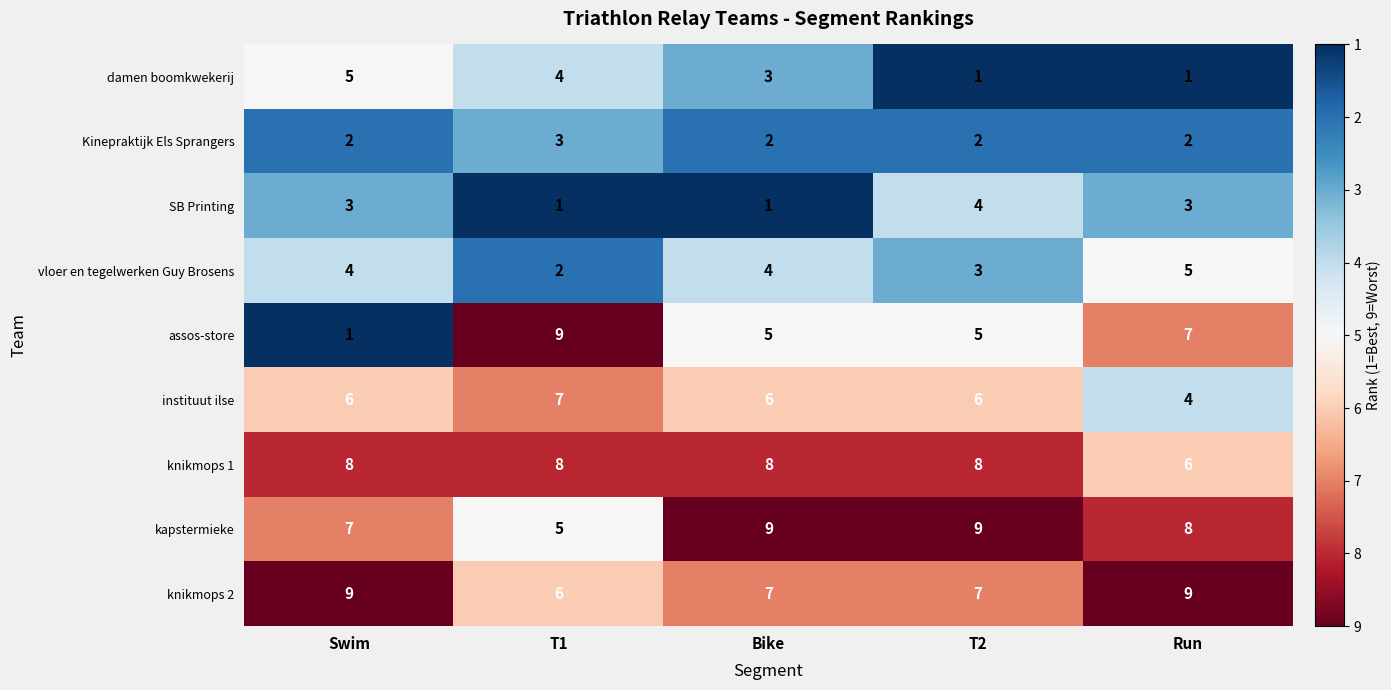

Read the knikmops 2 value at Bike.

7